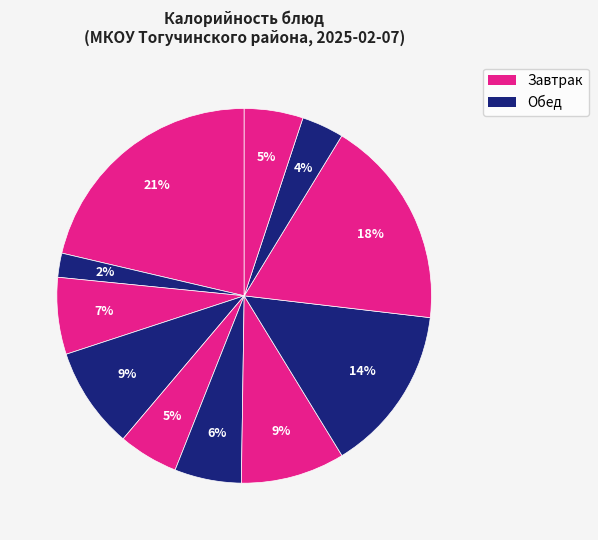

How many slices are in this pie chart?

11